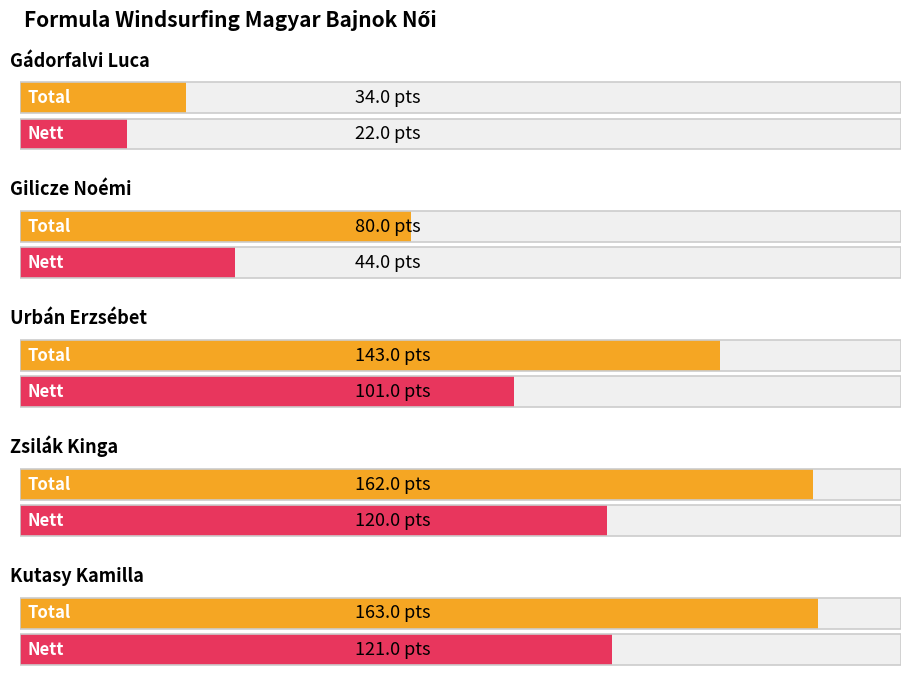

True or false: Total has a value of 13 at Gádorfalvi Luca.

False